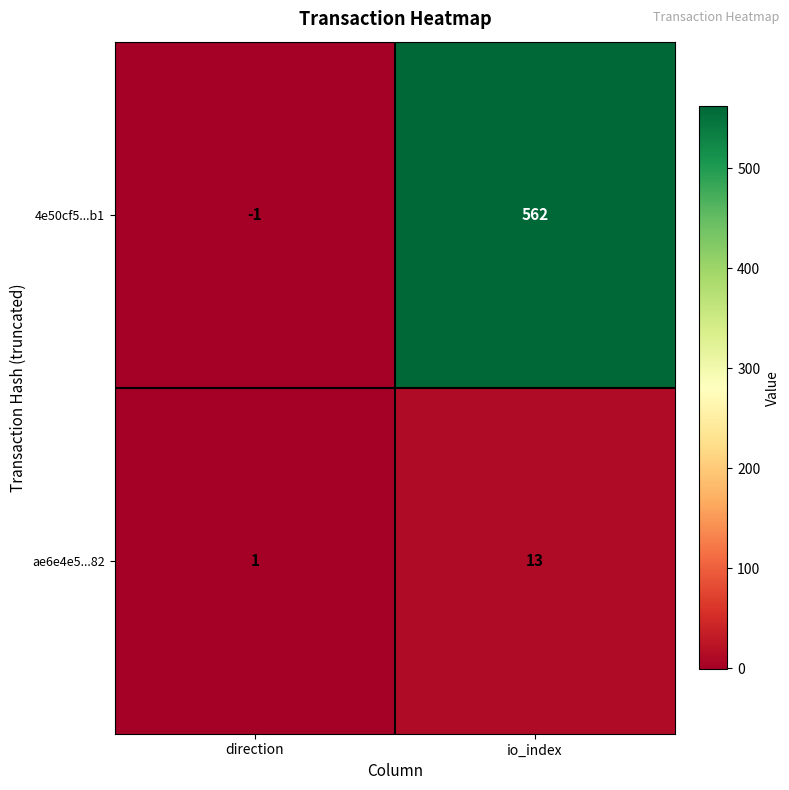

Count the number of data series in this chart.

2